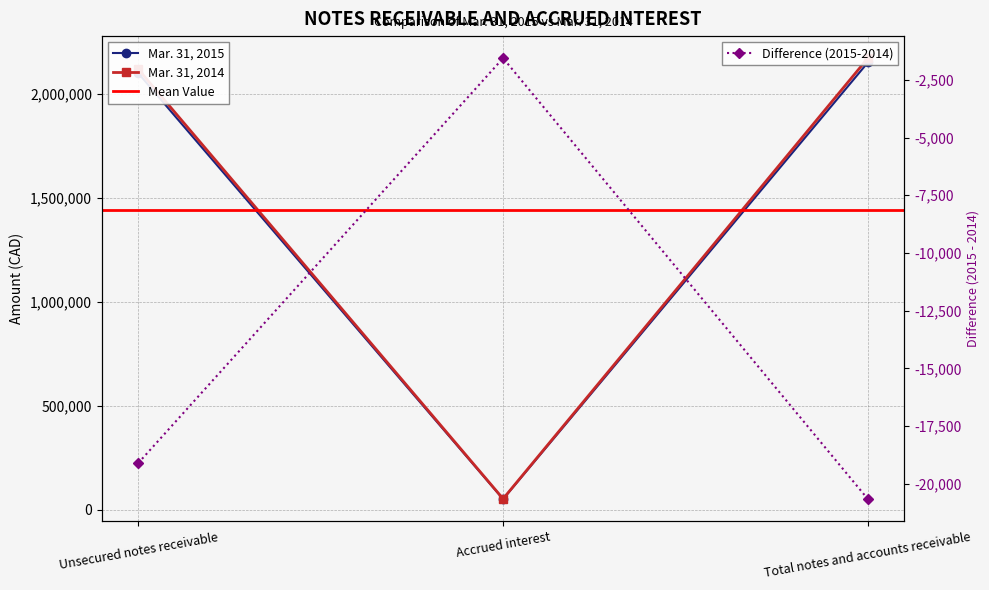

What is the total value across all series at Total notes and accounts receivable?

4324842